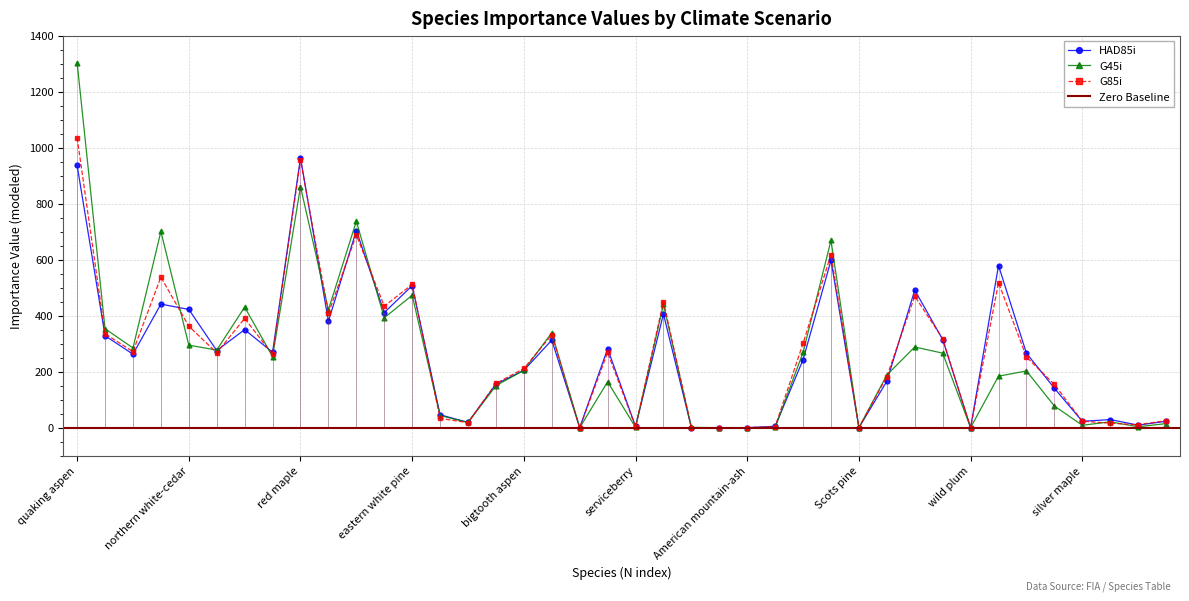

What is the approximate value of G85i at yellow birch?

157.9